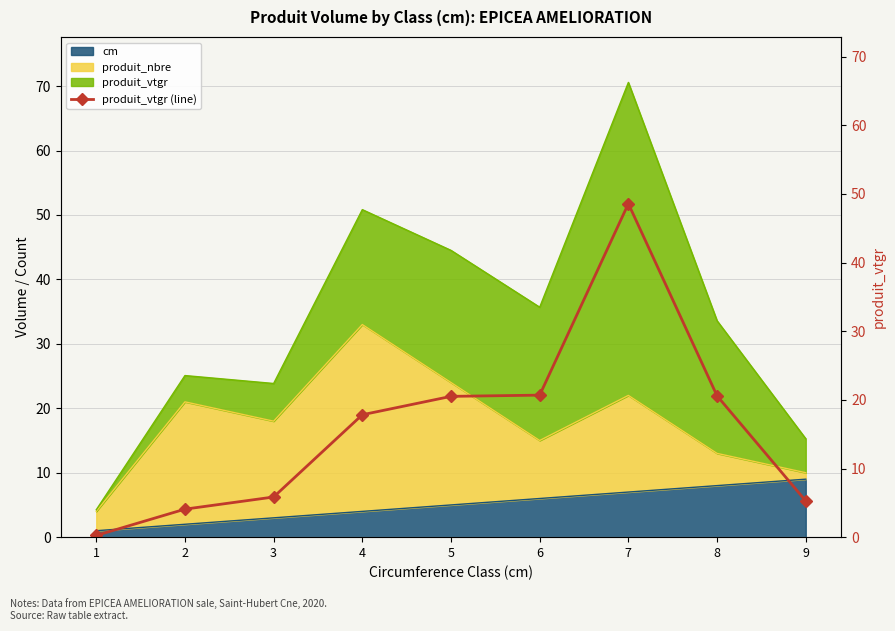

Which has a higher value, 7 or 8?

7